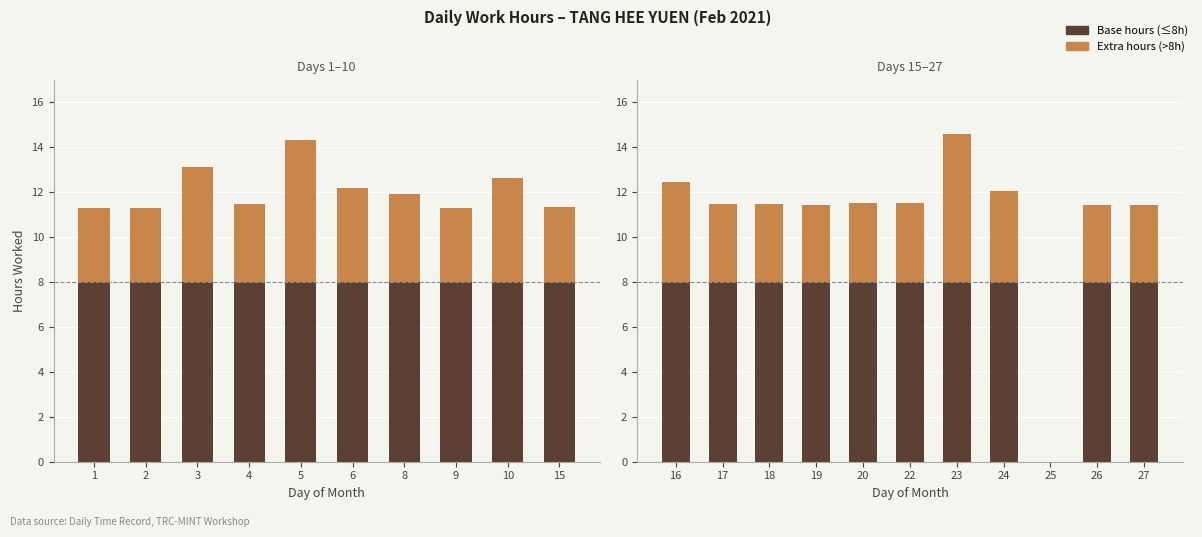

What are all the series names shown in the legend?

Base hours (≤8h), Extra hours (>8h)